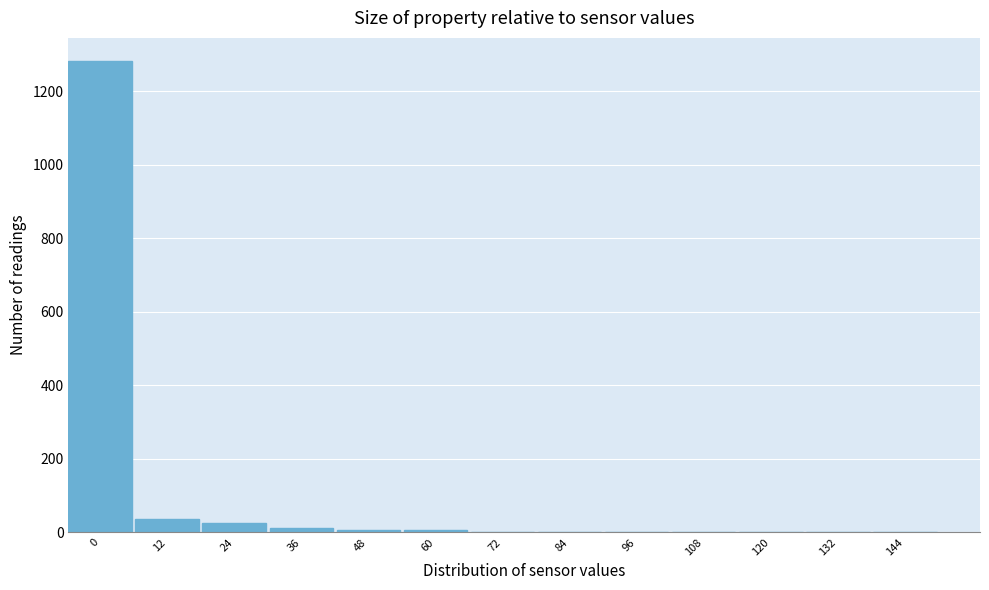

What is the sum of all values?

1366